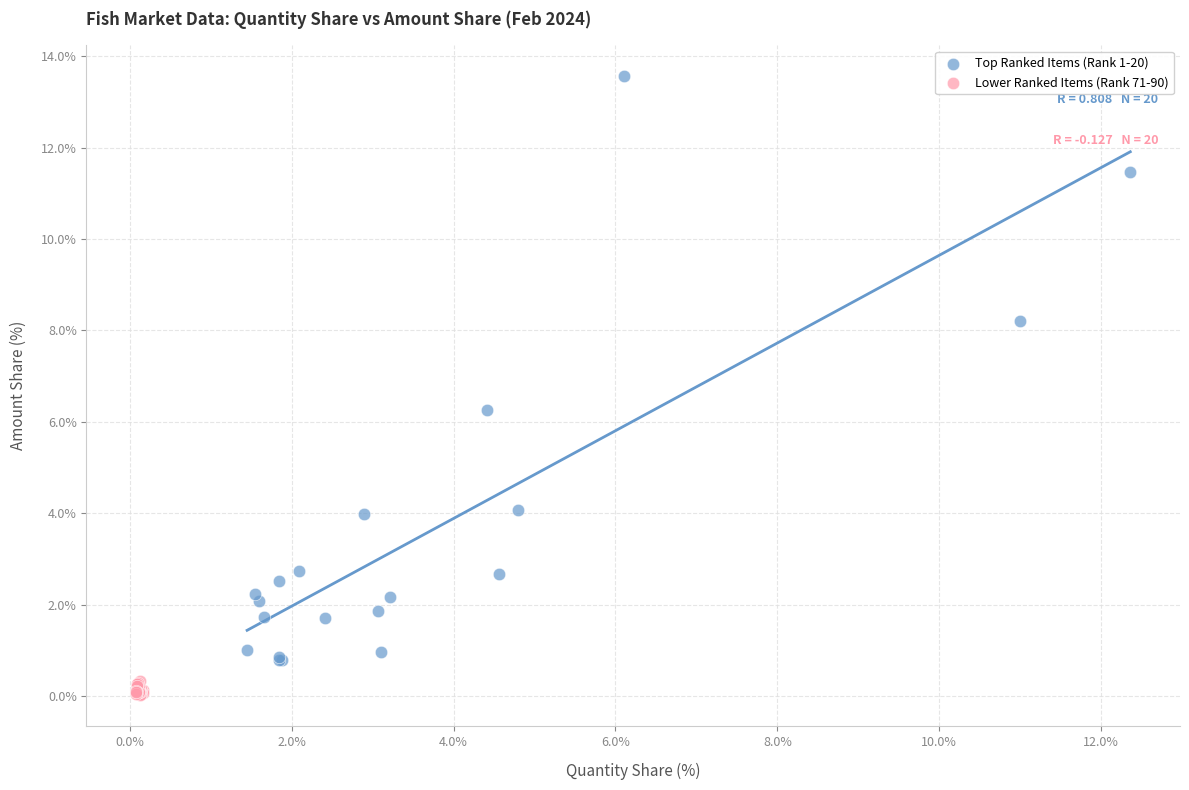

Which series reaches the minimum Y coordinate?

Lower Ranked Items (Rank 71-90)